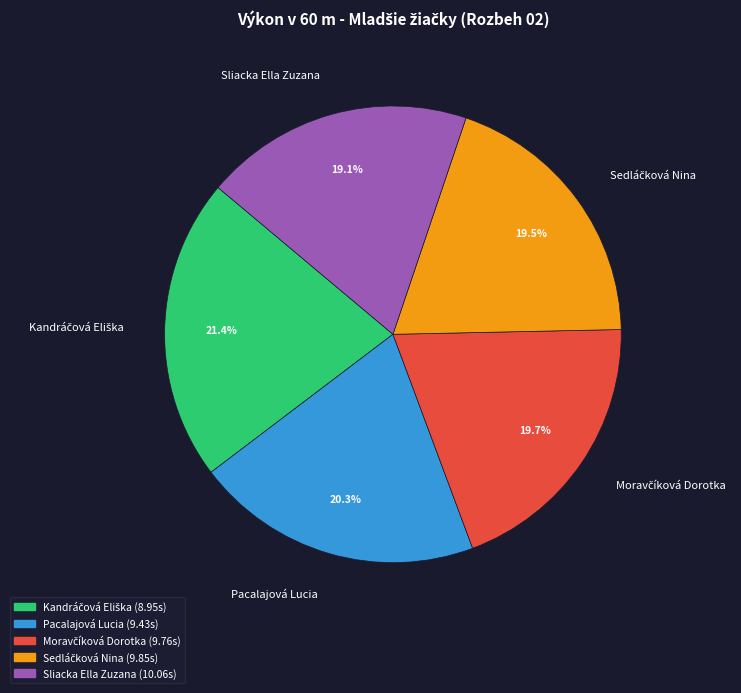

Is there any slice that represents more than half of the pie?

No